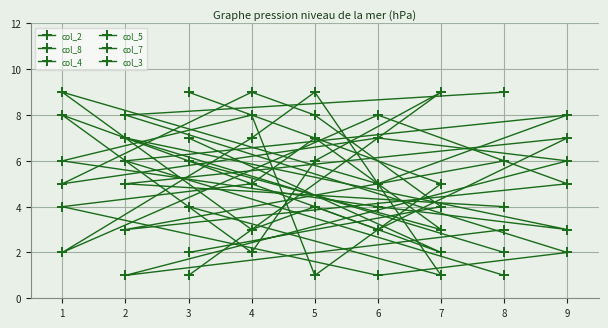

What is the average value of the col_3 series?

5